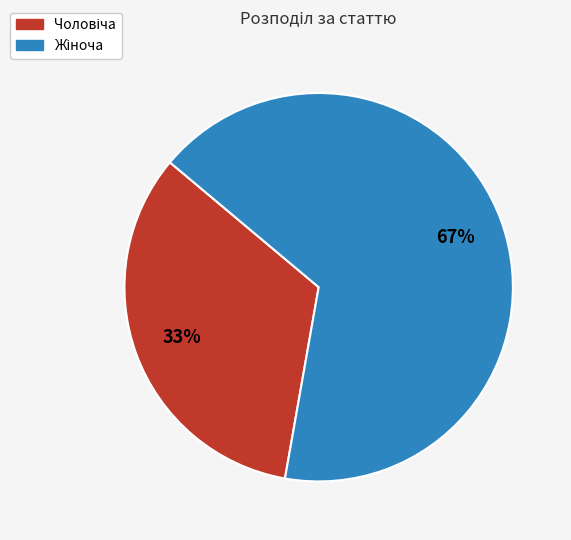

How many slices are in this pie chart?

2